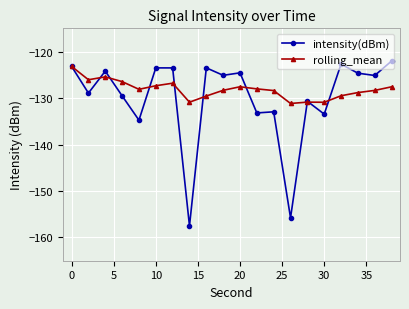

Which series has the largest range (max minus min)?

intensity(dBm)